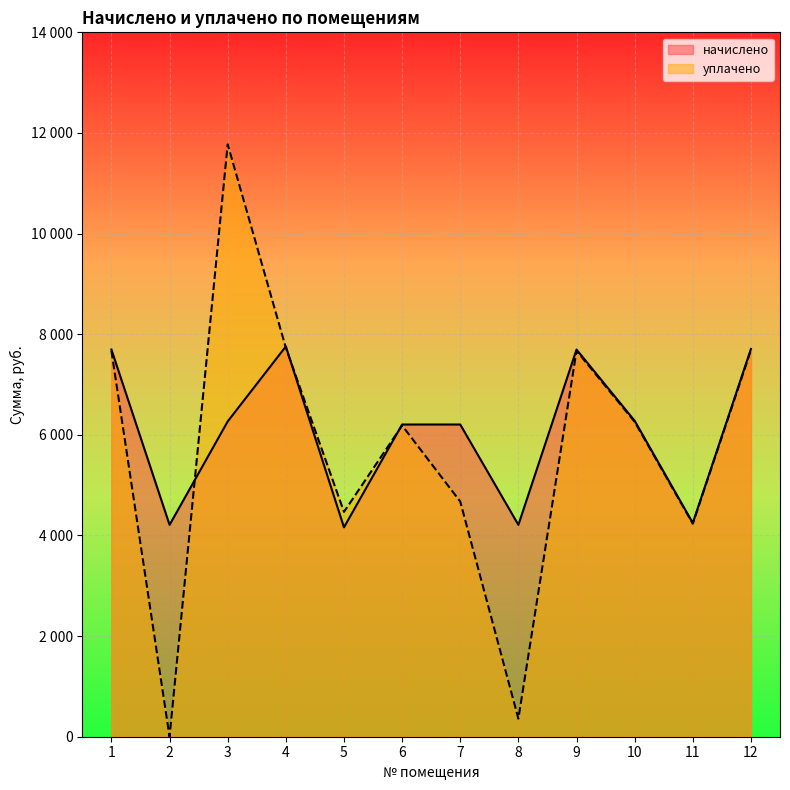

Between which two adjacent categories do начислено and уплачено first intersect?

2 and 3